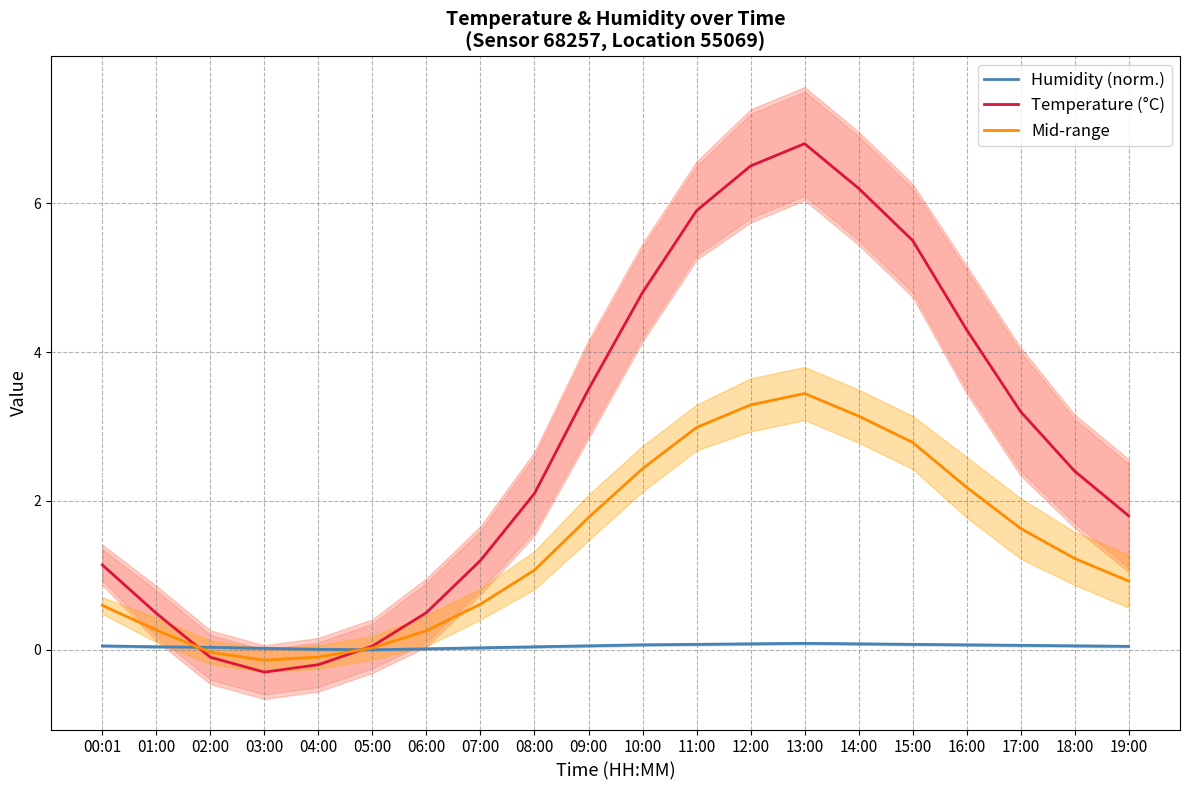

What is the difference between the Temperature (°C) values at 02:00 and 14:00?

6.3